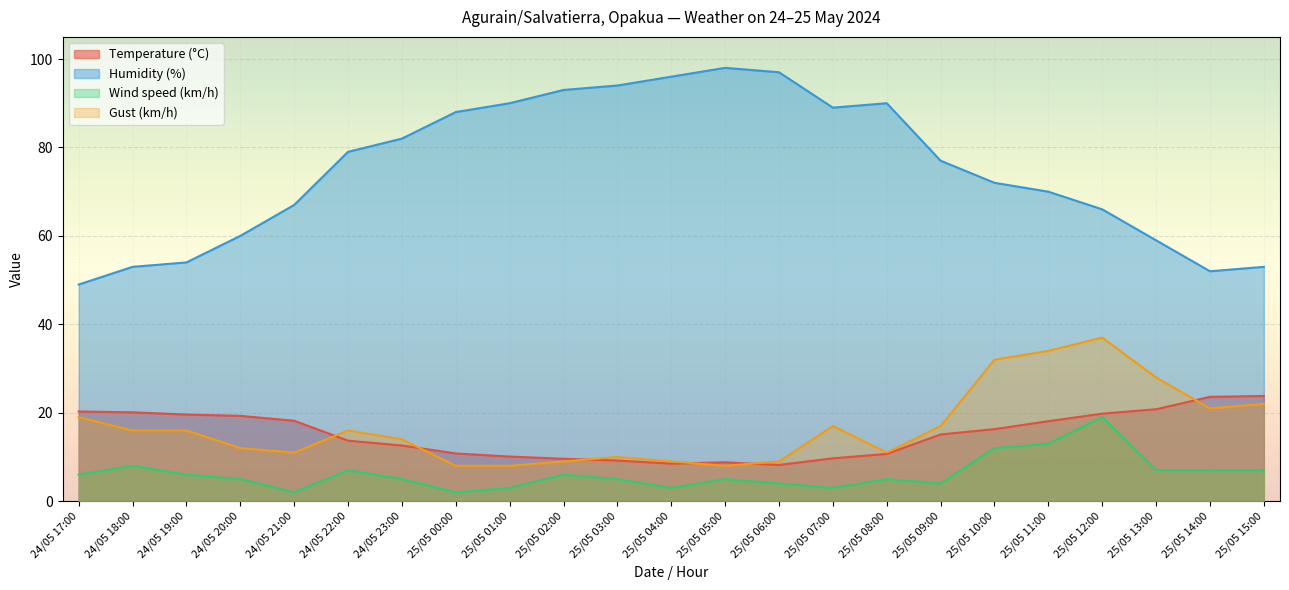

What is the value of the Humidity (%) point at the 23rd from the left?

53.0